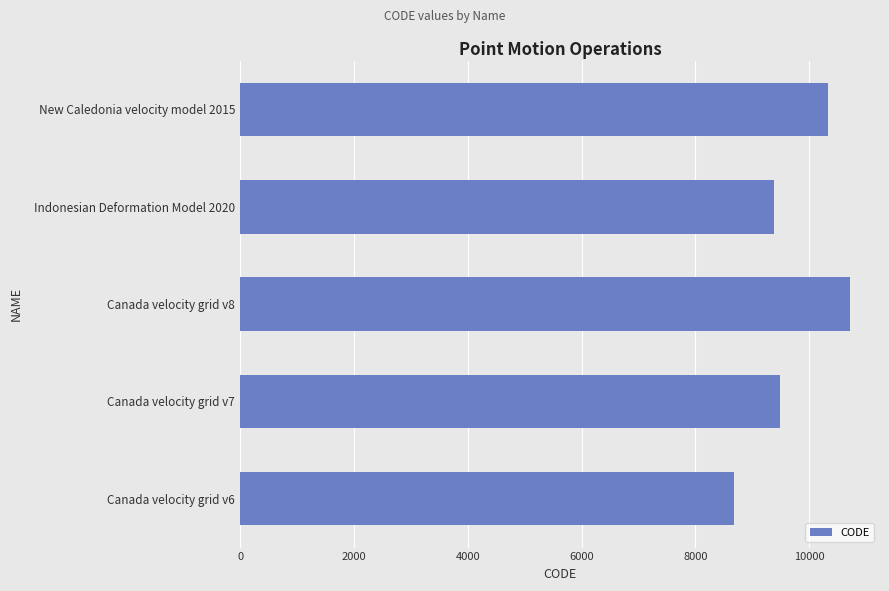

Reading top to bottom, list all the values displayed in this chart.

New Caledonia velocity model 2015=10323	Indonesian Deformation Model 2020=9375	Canada velocity grid v8=10707	Canada velocity grid v7=9483	Canada velocity grid v6=8676